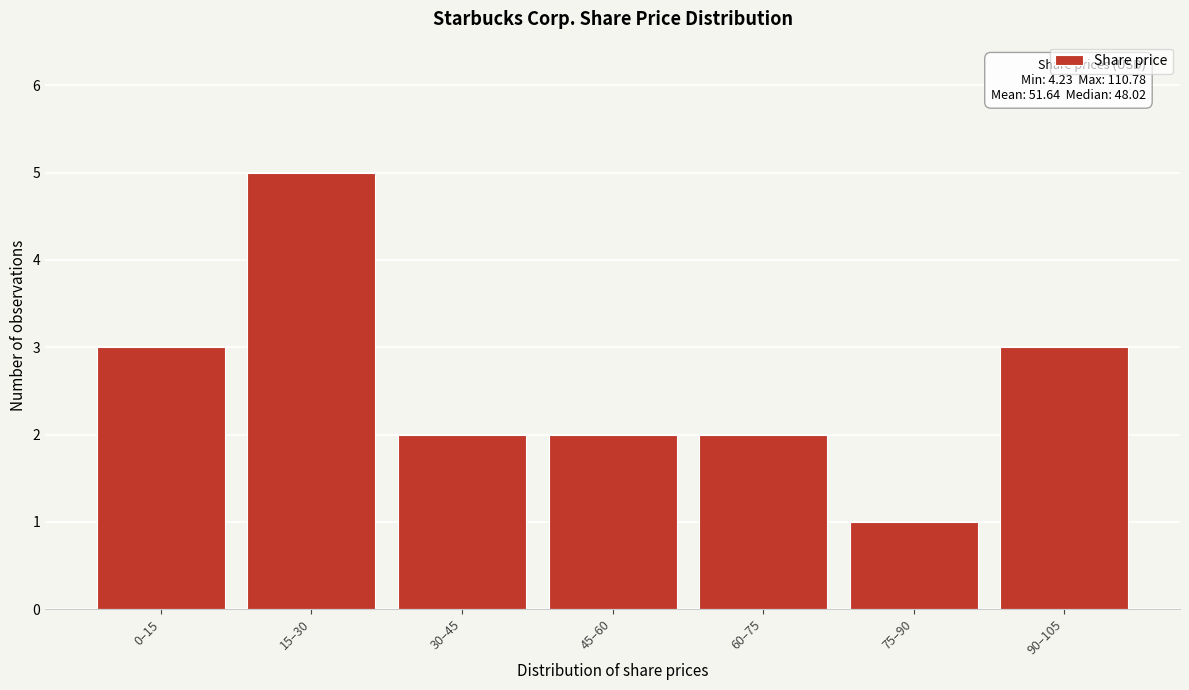

Reading right to left, what are all the values shown in this chart?

90–105=3	75–90=1	60–75=2	45–60=2	30–45=2	15–30=5	0–15=3